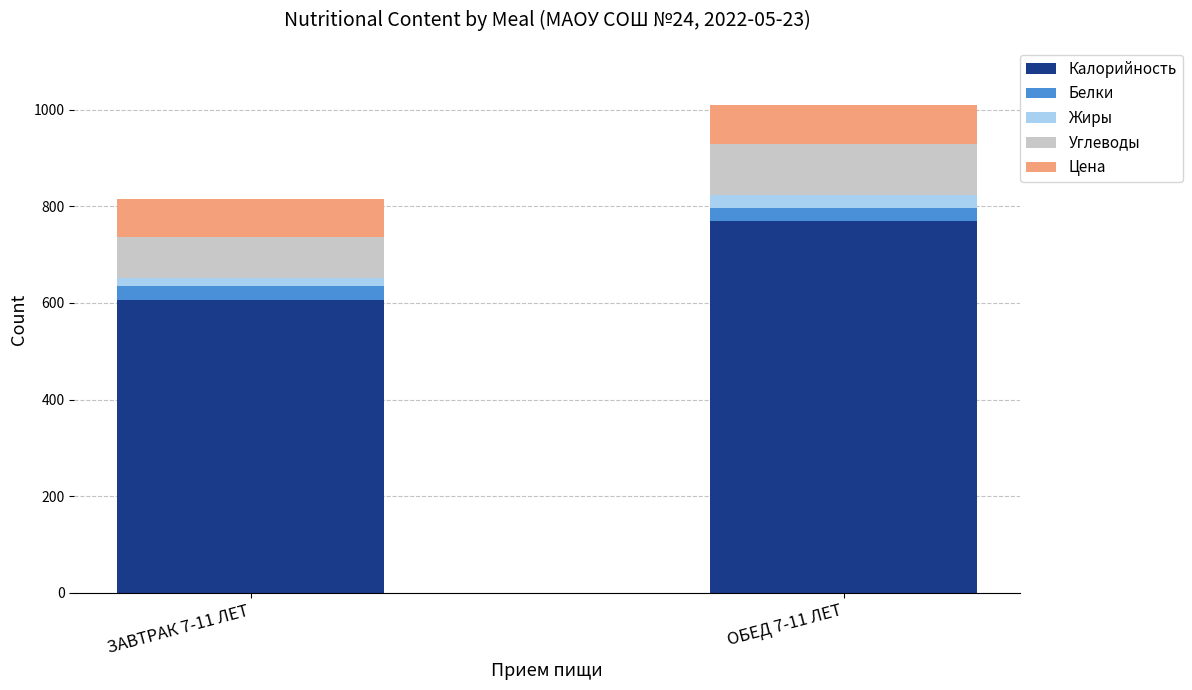

At which category is the sum across all series the highest?

ОБЕД 7-11 ЛЕТ